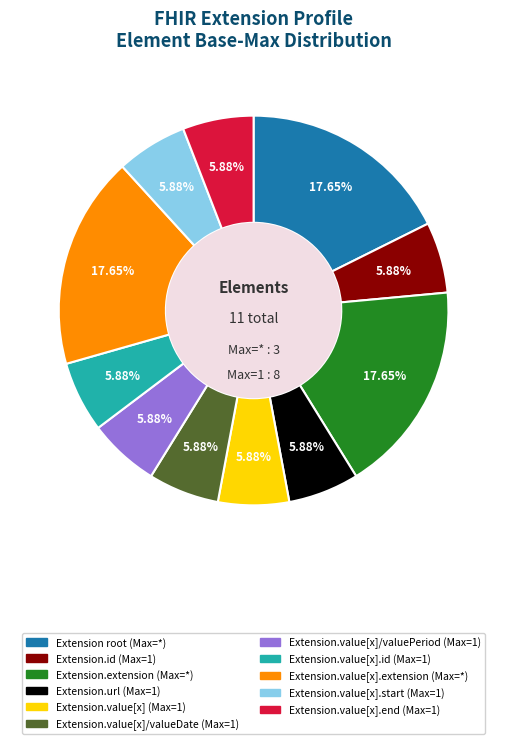

To the nearest percent, what is the average slice percentage?

9%